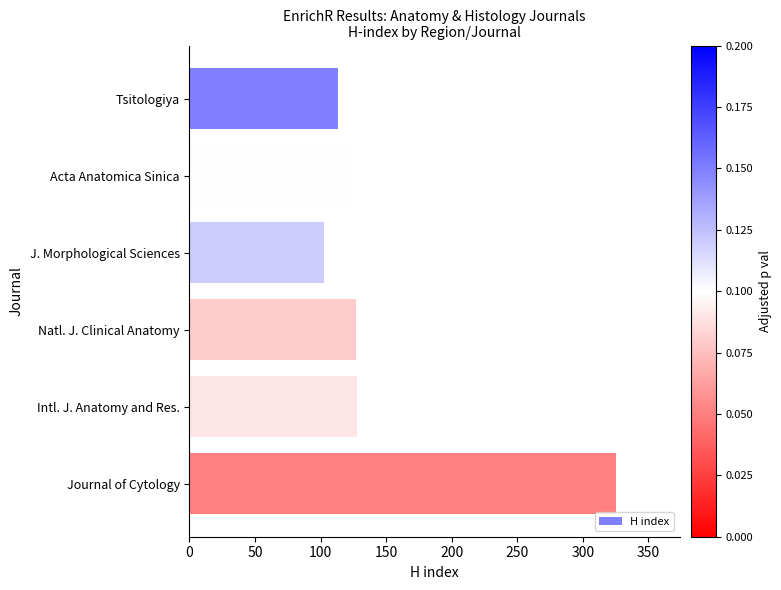

The value at Acta Anatomica Sinica is 125. True or false?

True